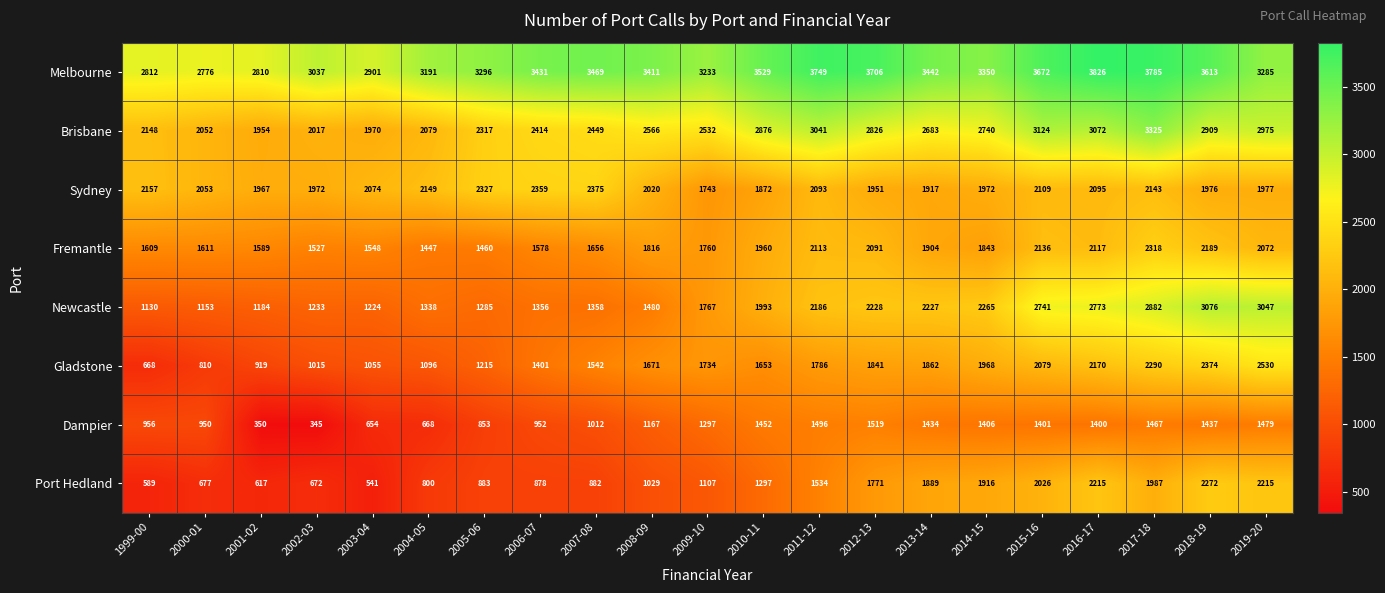

How many distinct data groups are displayed?

8